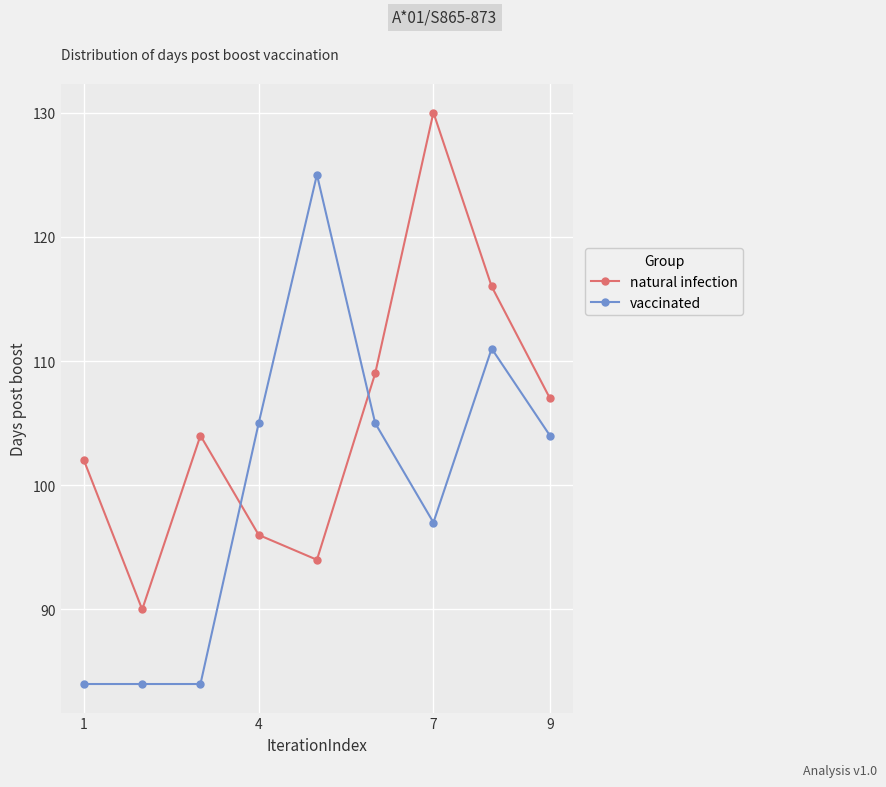

What is the value of the vaccinated point at the 3rd from the left?

84